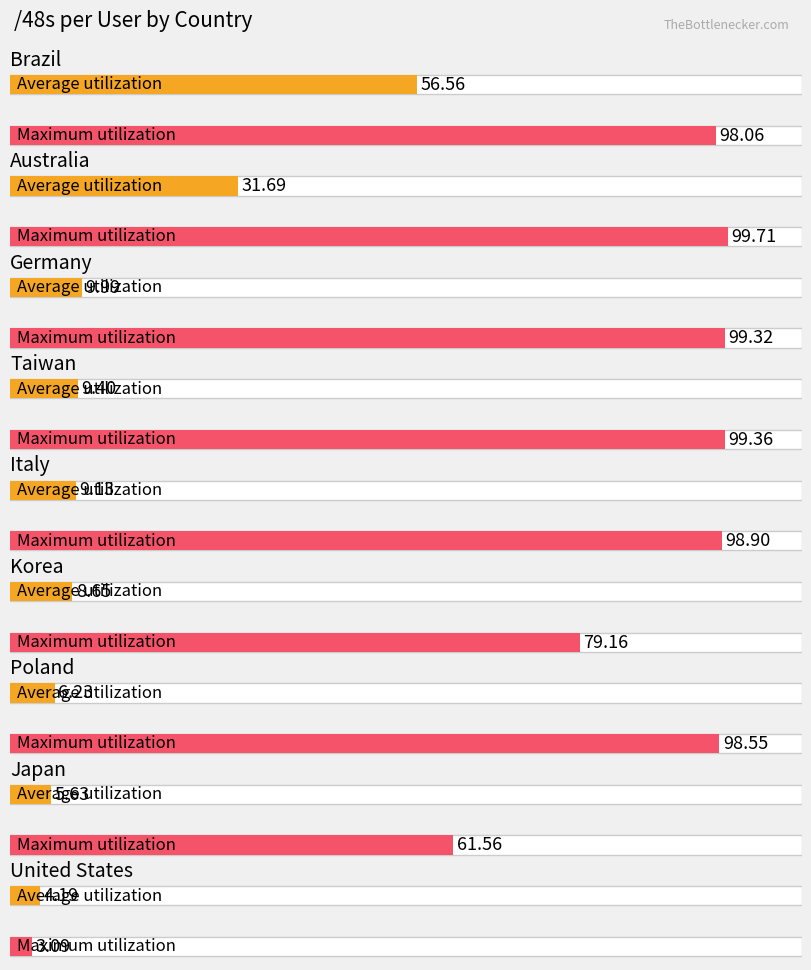

The value of Average utilization at Germany is 13.6. True or false?

False